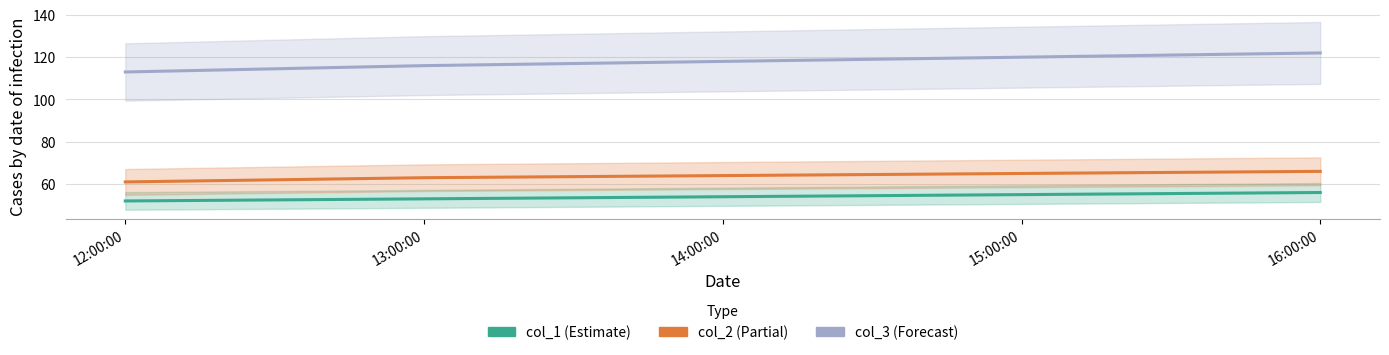

Which category has the highest value in the col_3 series?

16:00:00